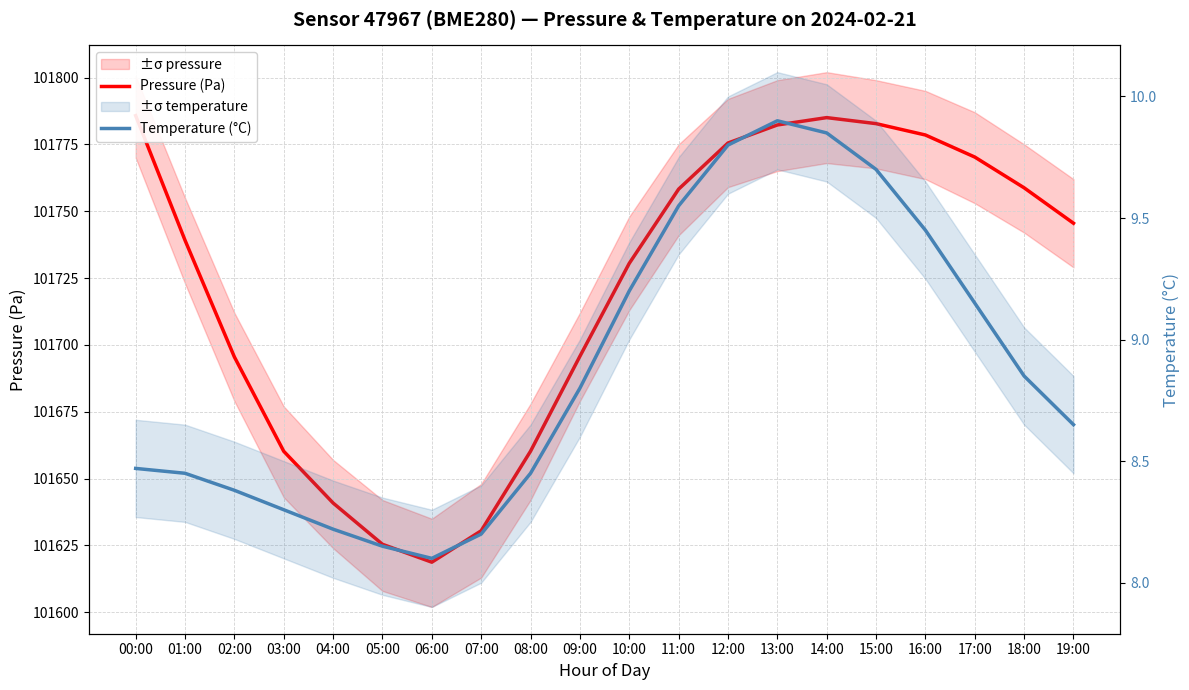

What position from the left is 00:00?

1